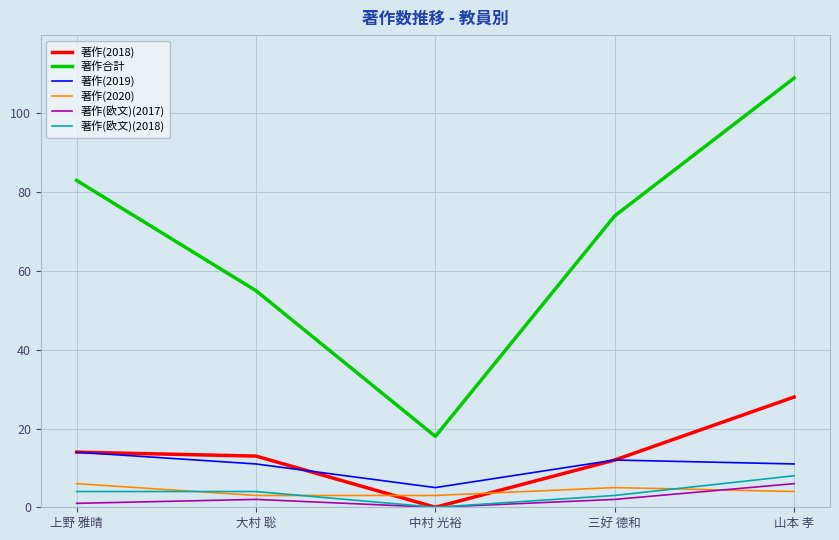

True or false: 著作(2019) has more than 0 points higher than both neighbors.

True